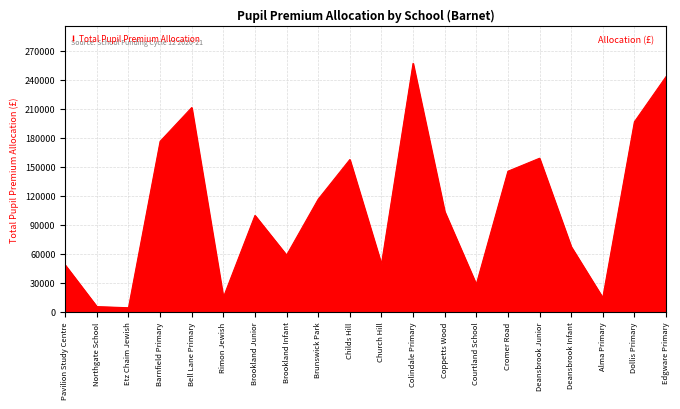

Approximately how many times larger is the value at Edgware Primary compared to Courtland School?

8.6